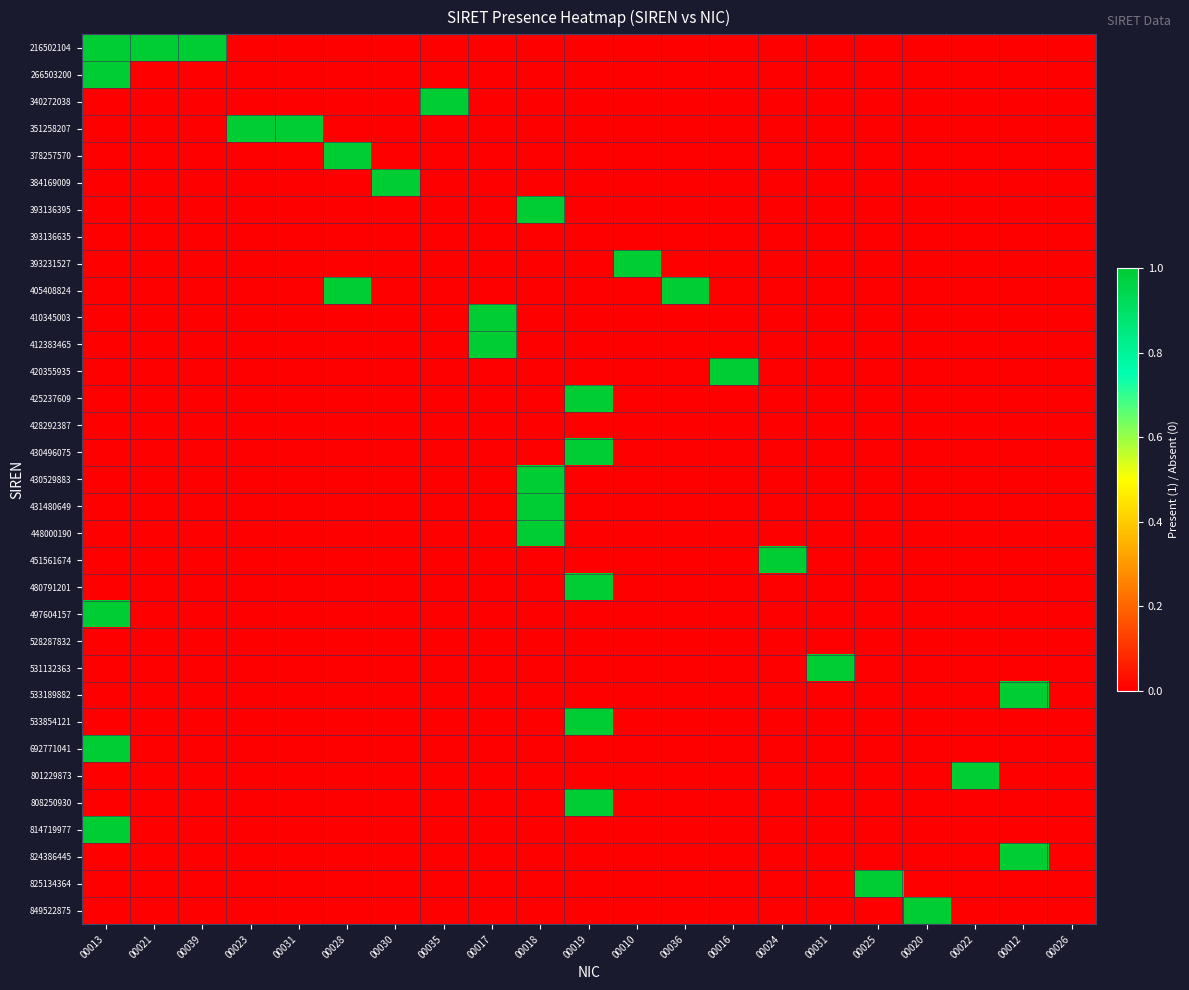

What is the difference between the highest and lowest values at 00021?

1